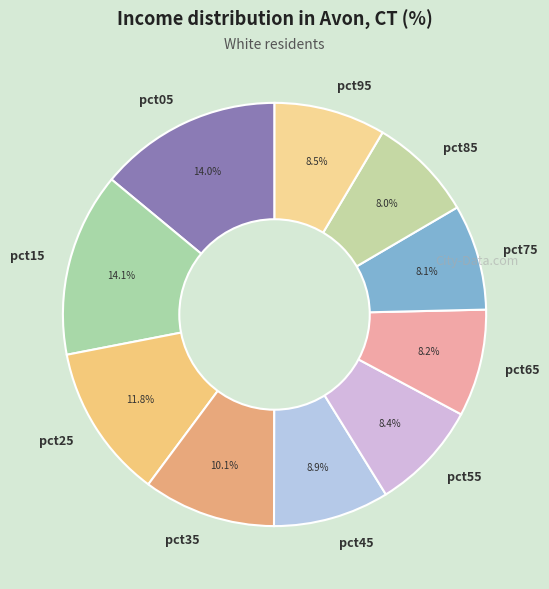

Does any single category account for the majority?

No